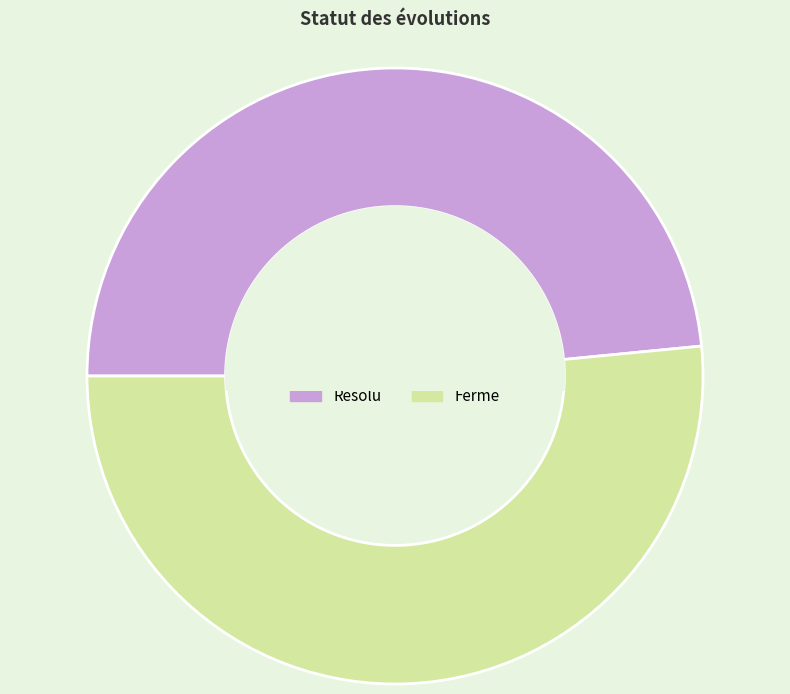

Is it true that Résolu is 48% of the pie?

True